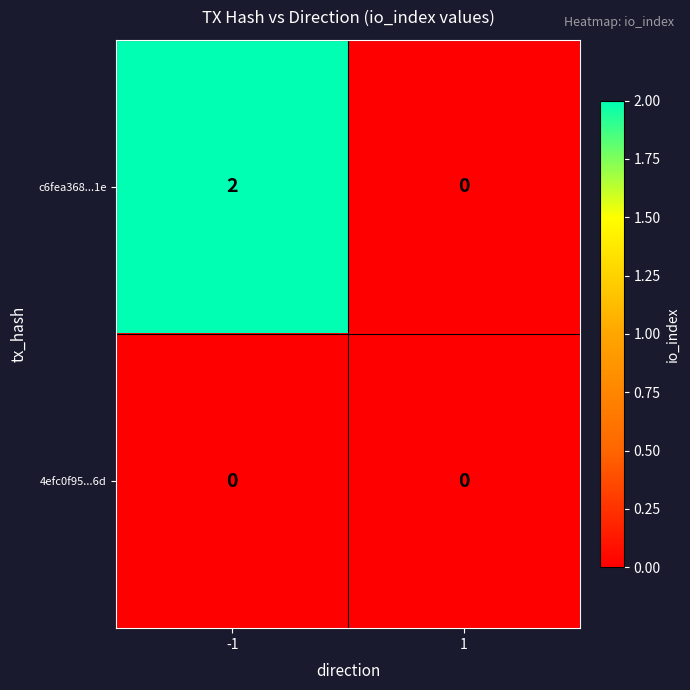

At how many categories does at least one series exceed 1?

1